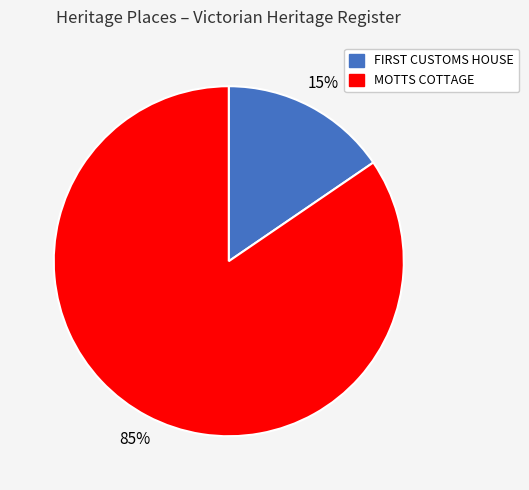

Is there a majority slice in this chart?

Yes